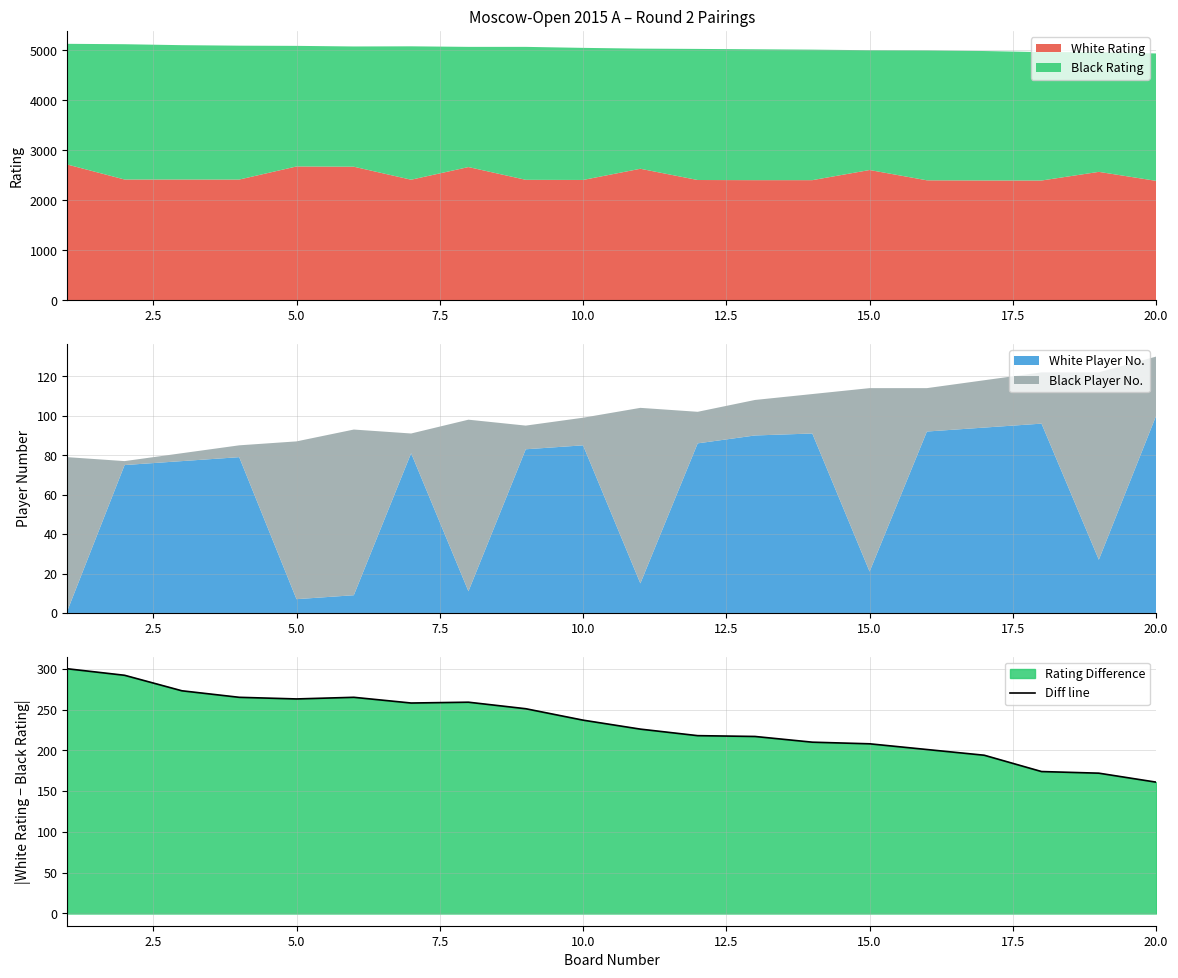

What is the lowest value of the Diff line series?

161